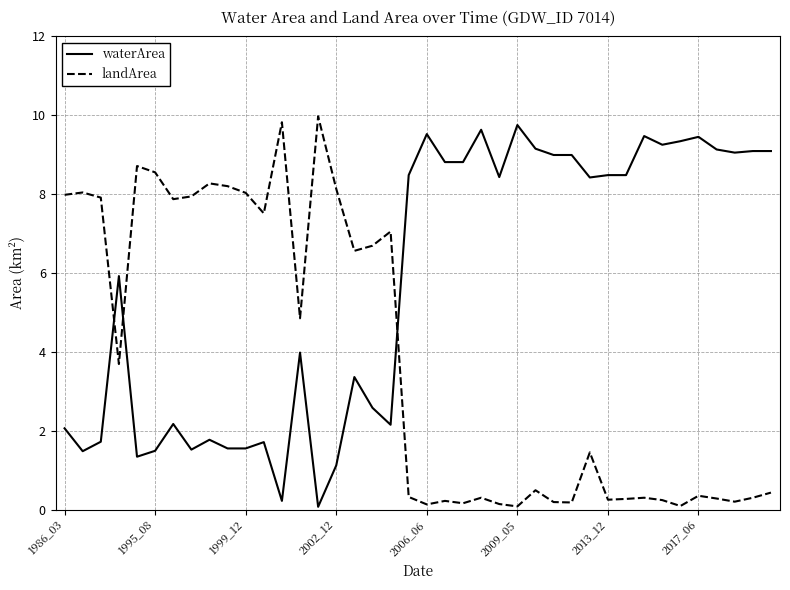

What is the maximum value for landArea?

10.0